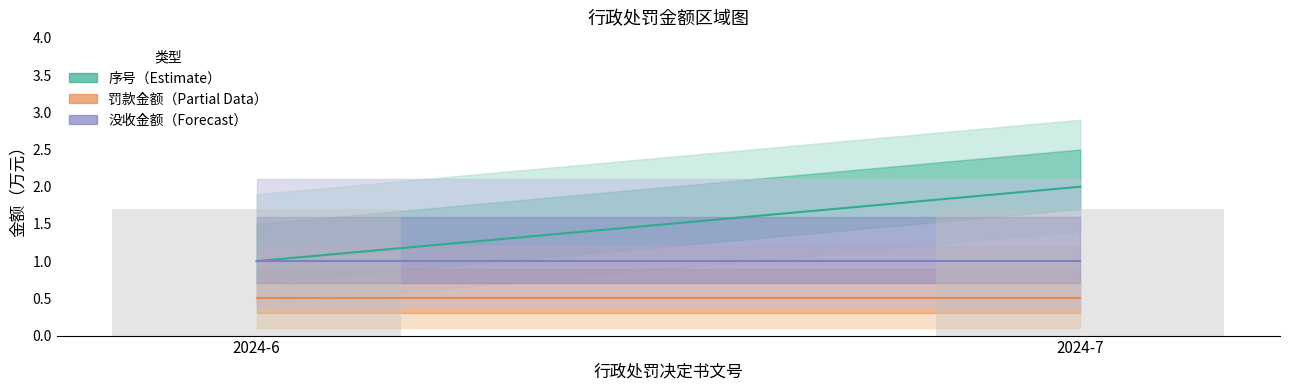

Does the chart contain any negative values?

No